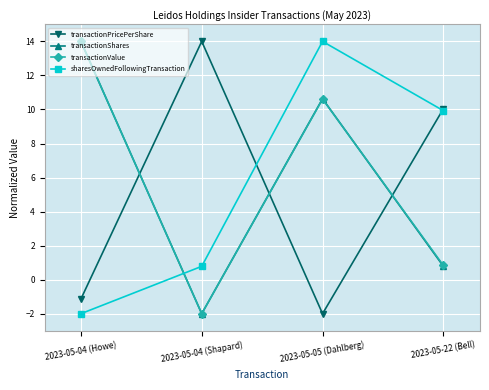

What is the difference between the highest and lowest values at 2023-05-05 (Dahlberg)?

16.0